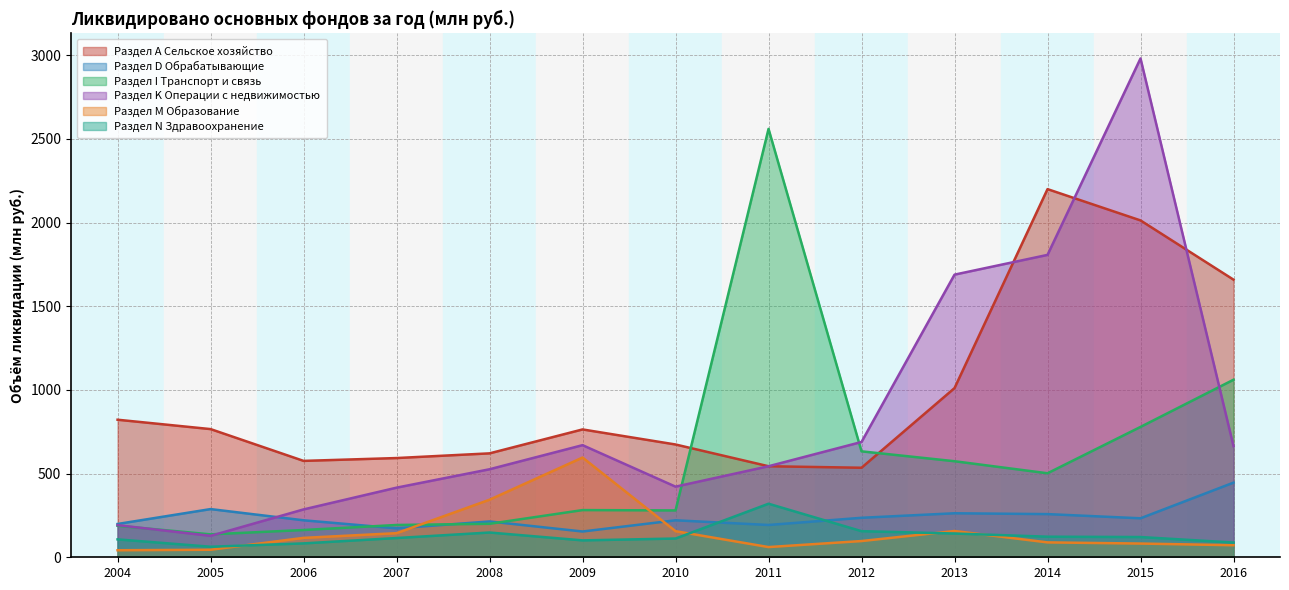

Between 2004 and 2013, which series saw the biggest shift?

Раздел K Операции с недвижимостью